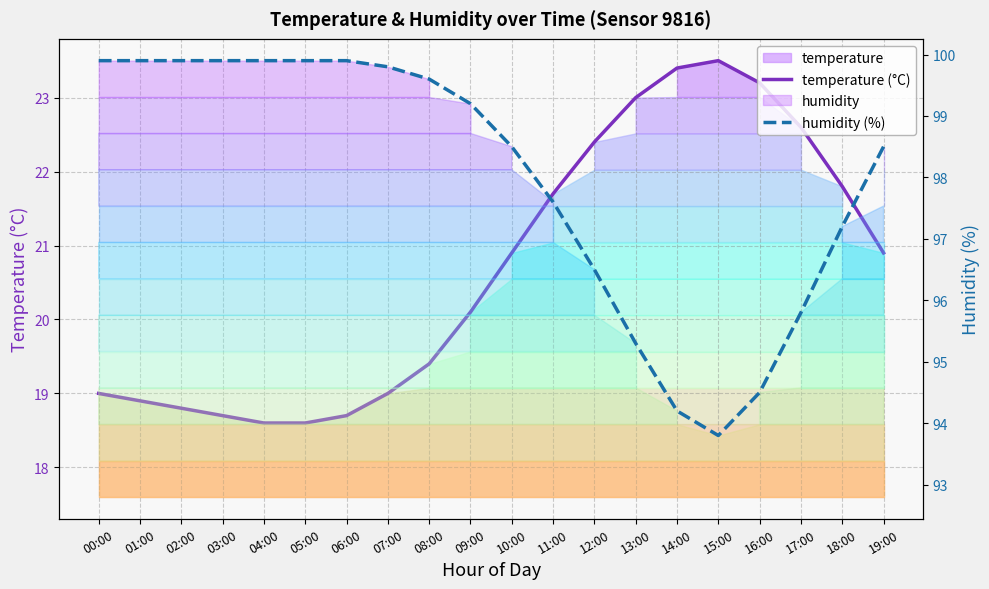

How many data points in temperature (°C) are above 20?

11